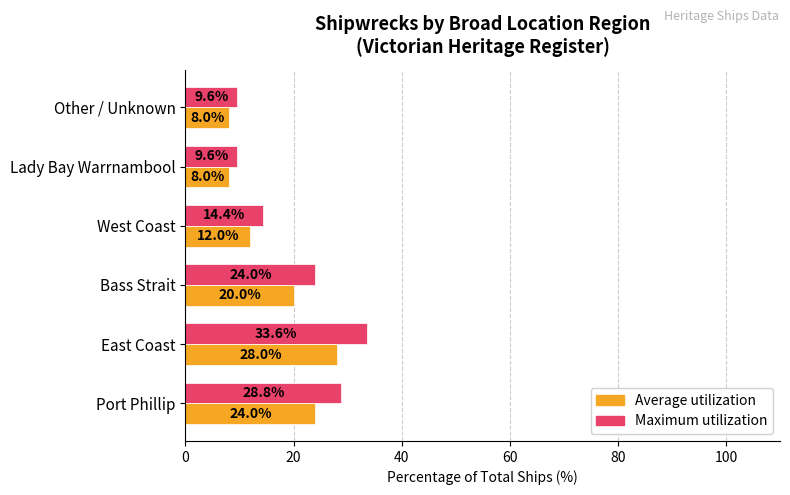

Which series has the widest spread of values?

Maximum utilization